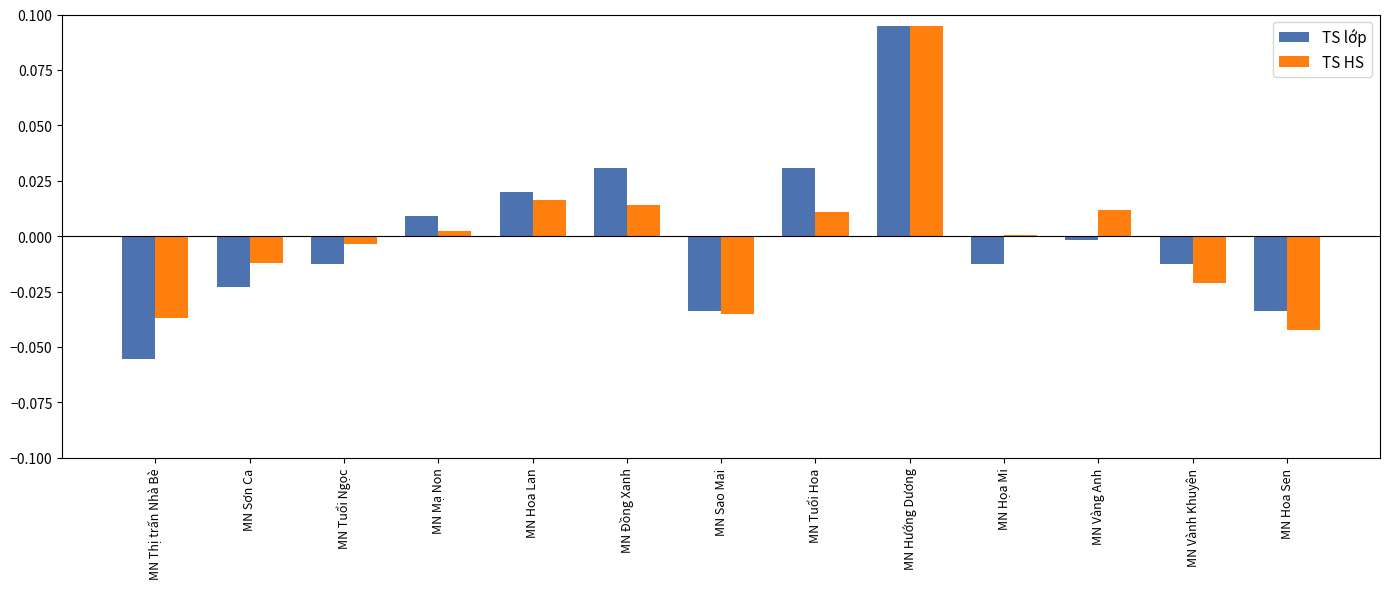

Between MN Sơn Ca and MN Họa Mi, which series saw the biggest shift?

TS HS